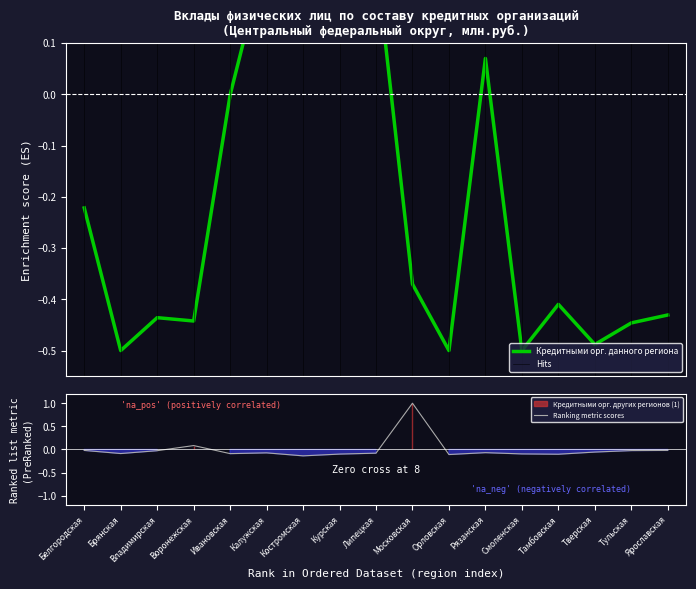

What is the sum of the Кредитными орг. других регионов (1) values at Тамбовская and Ивановская?

-0.2